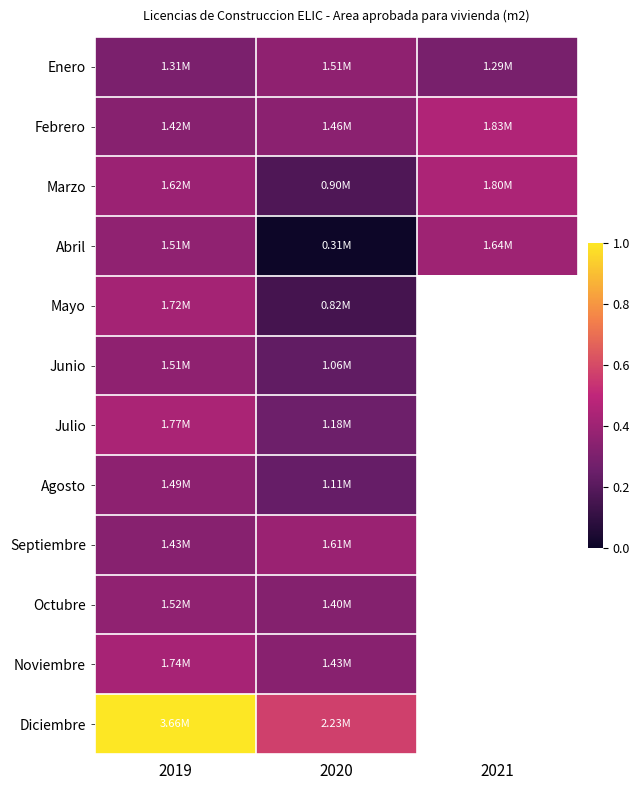

Which series changed the most between 2020 and 2021?

Abril